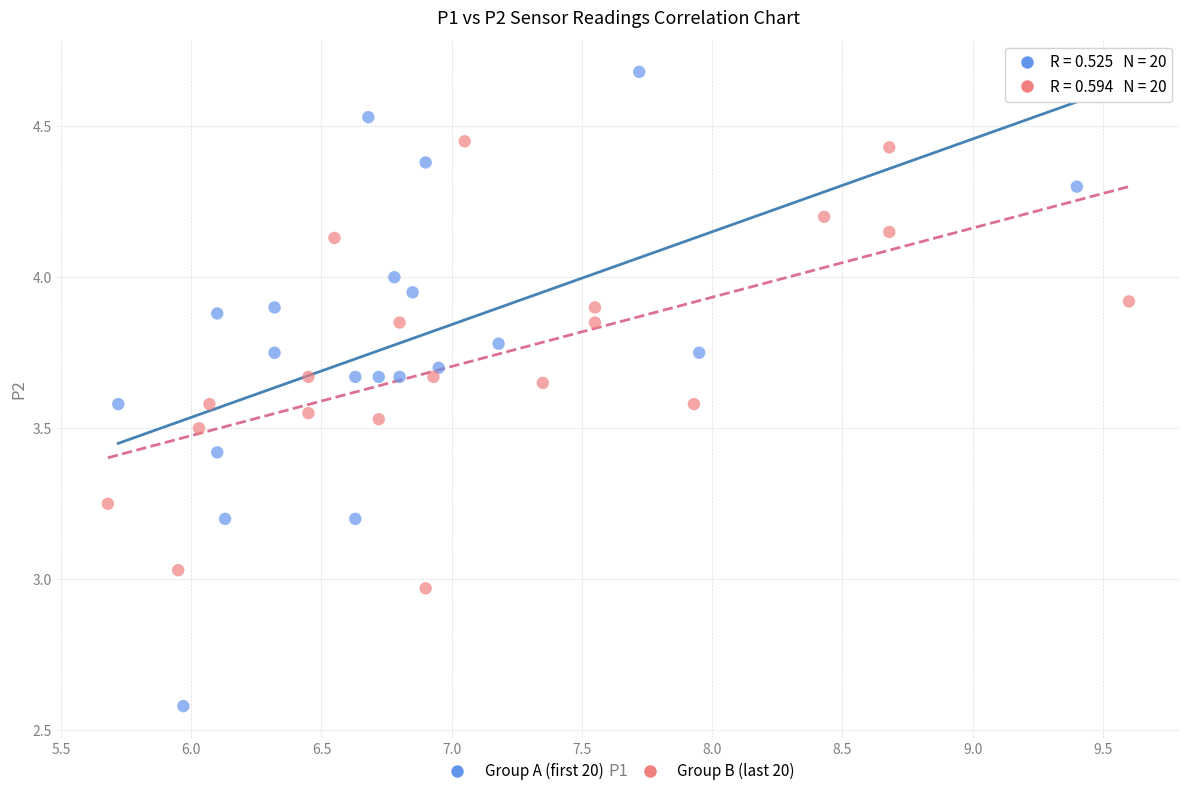

Which series reaches the minimum Y coordinate?

Group A (first 20)